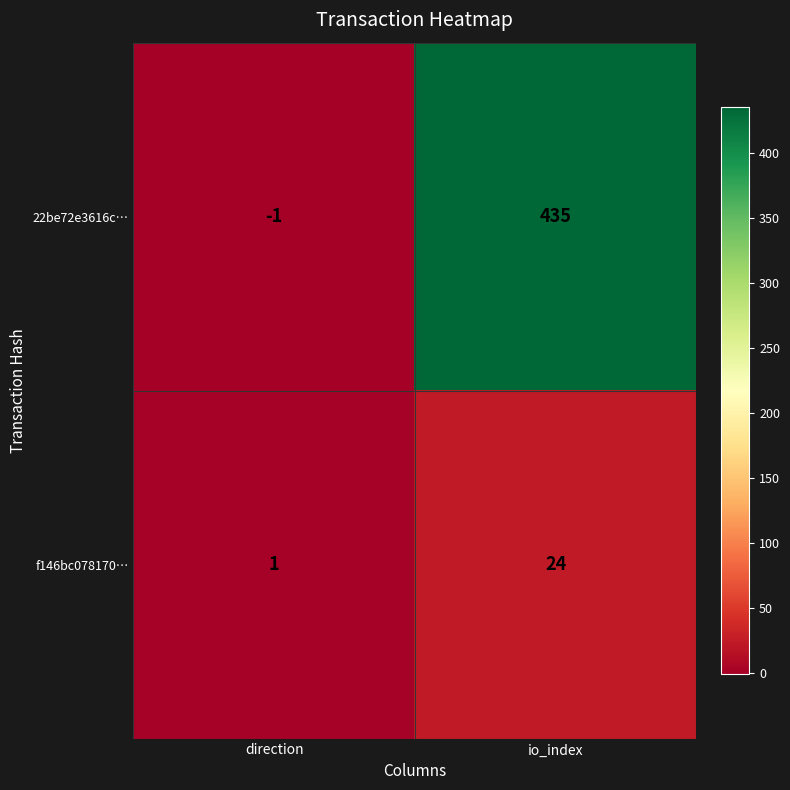

What is the spread (max minus min) of values at io_index?

411